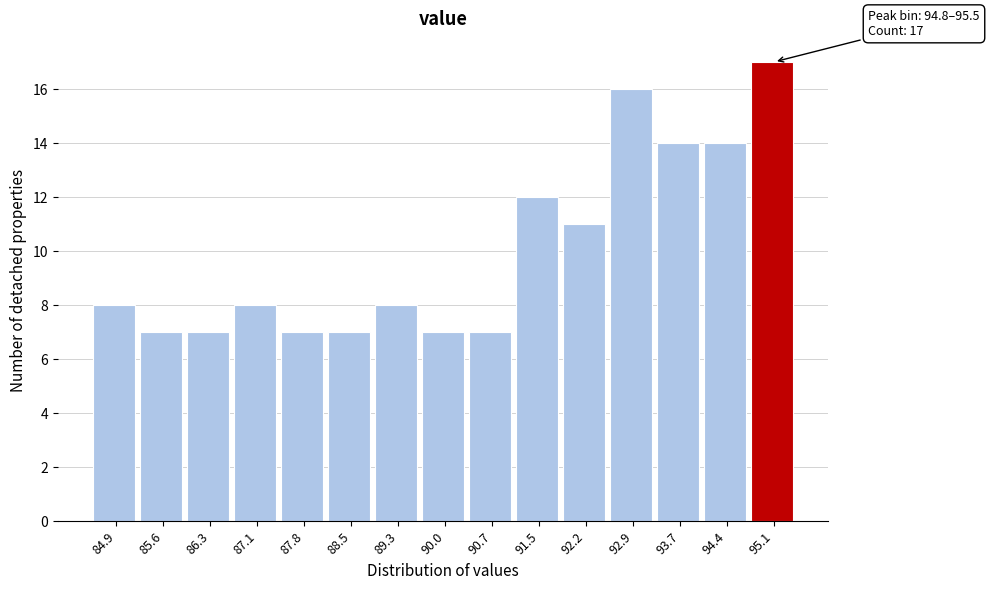

Over which range of the x-axis is the bar tallest?

94.8 to 95.5